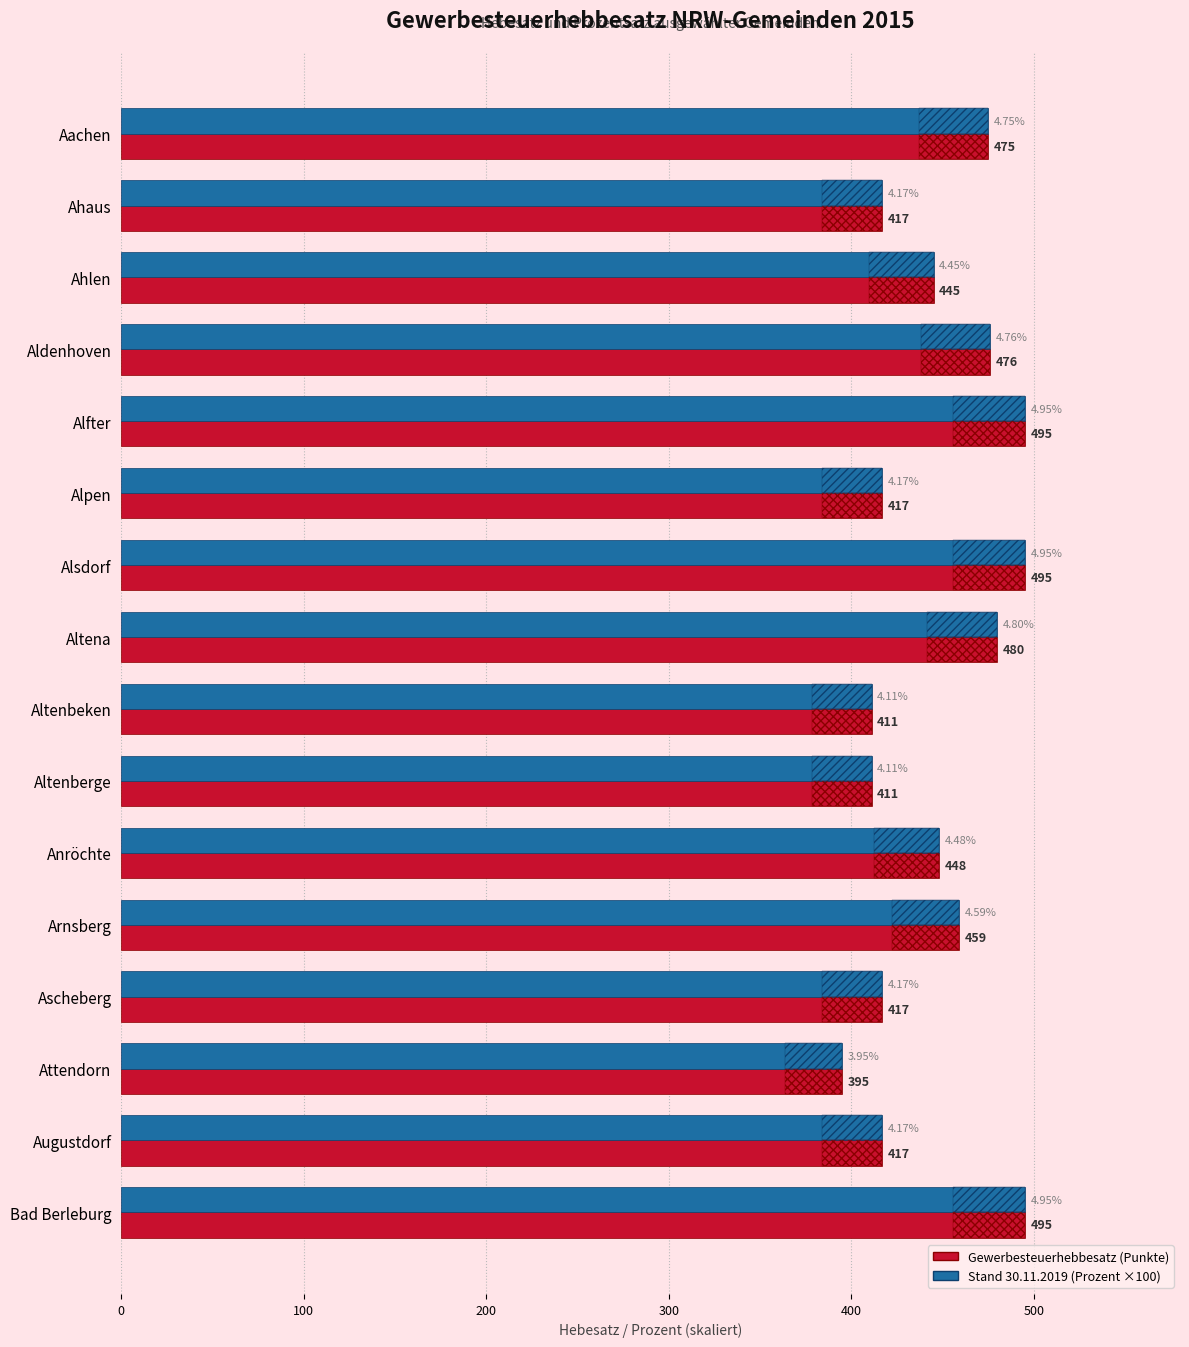

How many distinct data groups are displayed?

2